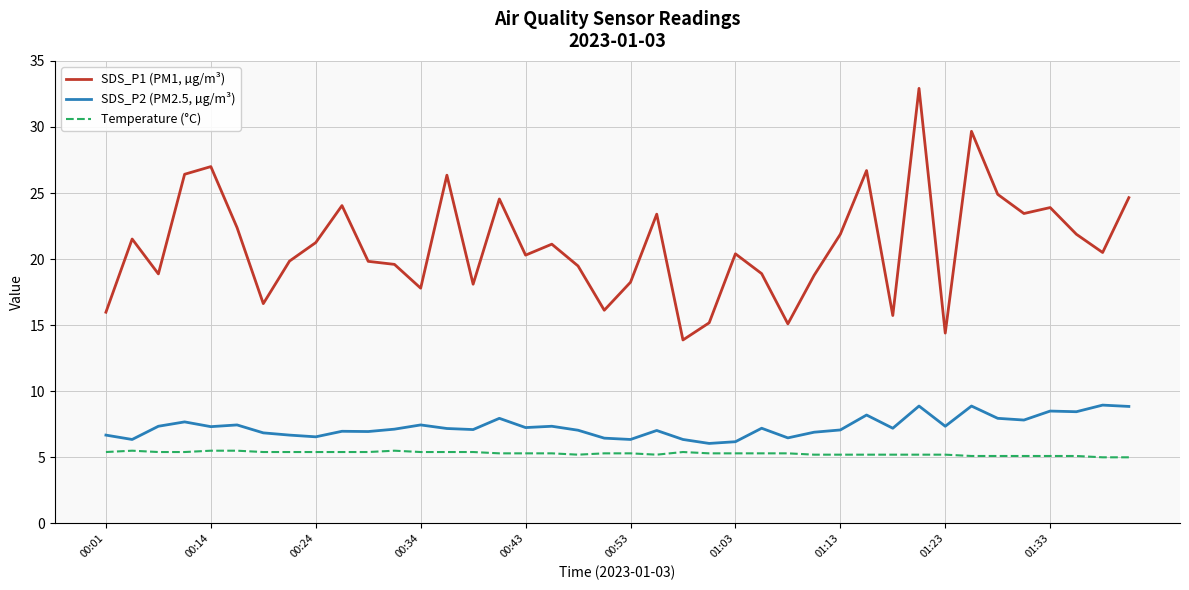

What are all the series names shown in the legend?

SDS_P1 (PM1, µg/m³), SDS_P2 (PM2.5, µg/m³), Temperature (°C)